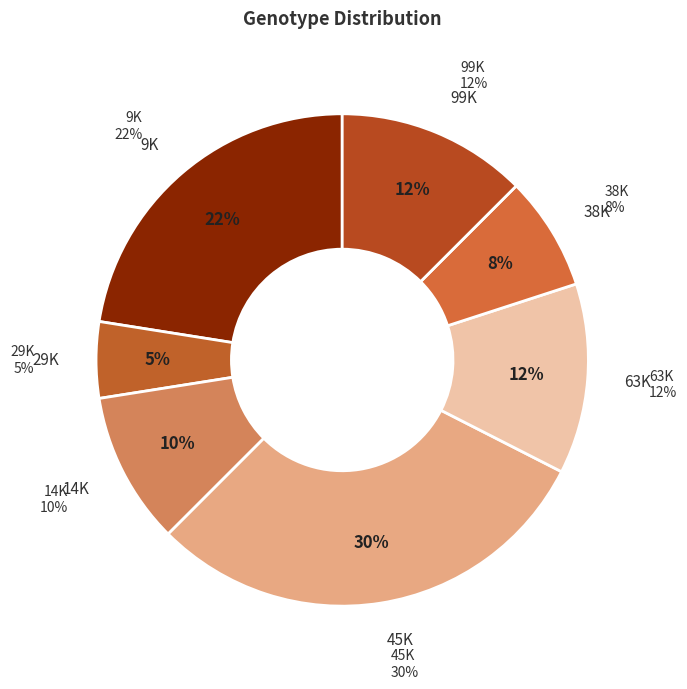

True or false: 45K accounts for 40% of the total.

False